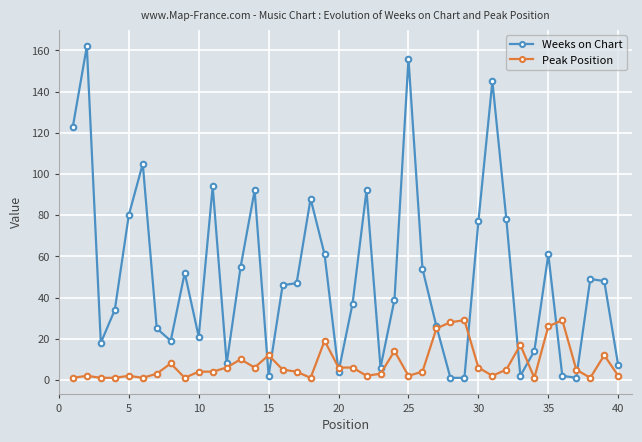

True or false: Weeks on Chart has more than 2 interior local peaks.

True